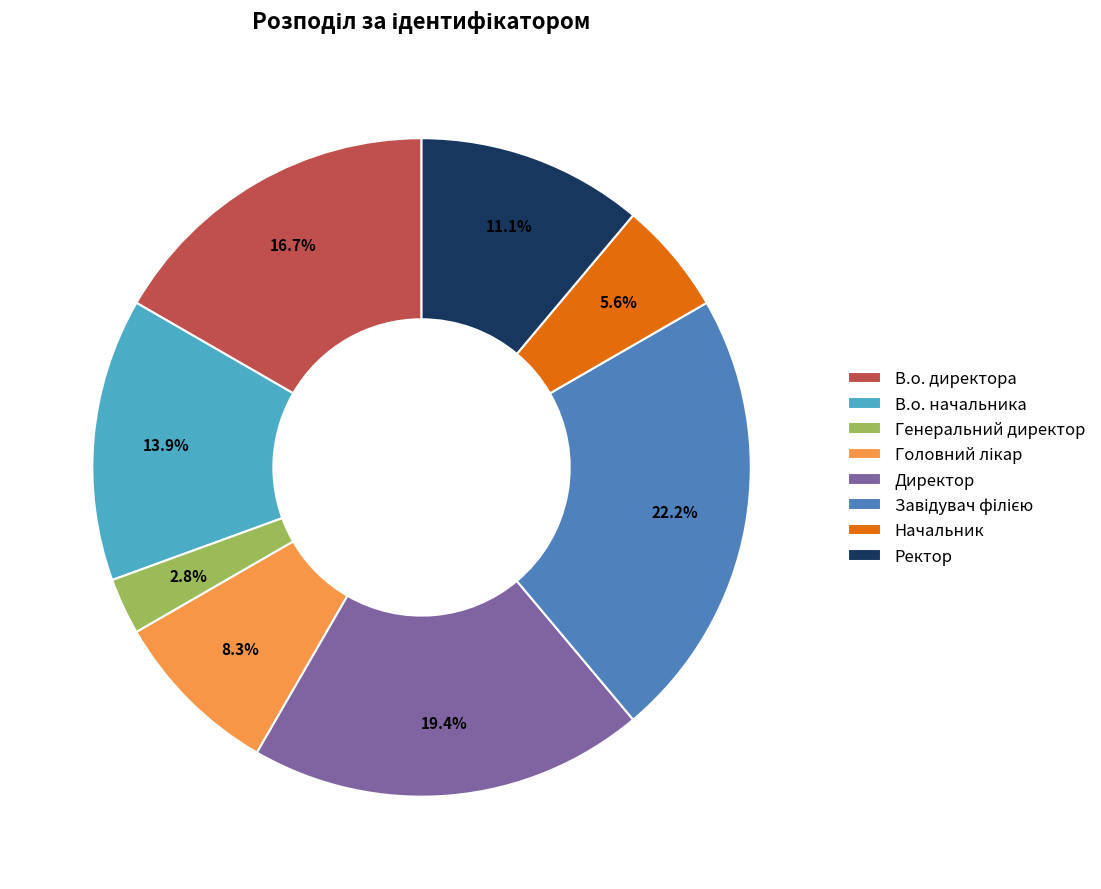

What is the ratio of the value at Начальник to the value at В.о. начальника?

0.4